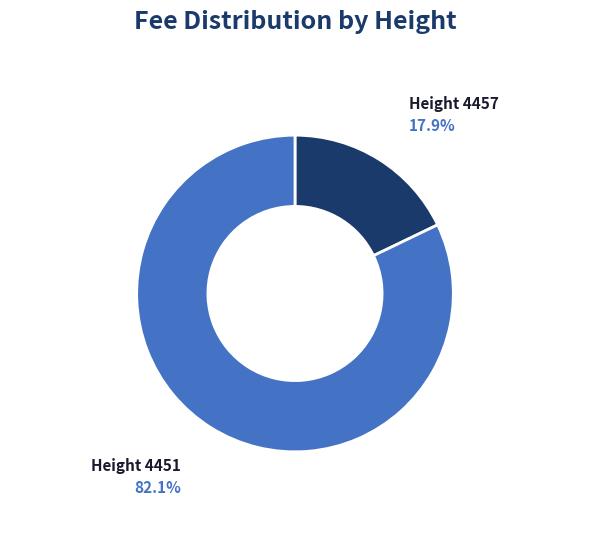

Does any single category account for the majority?

Yes